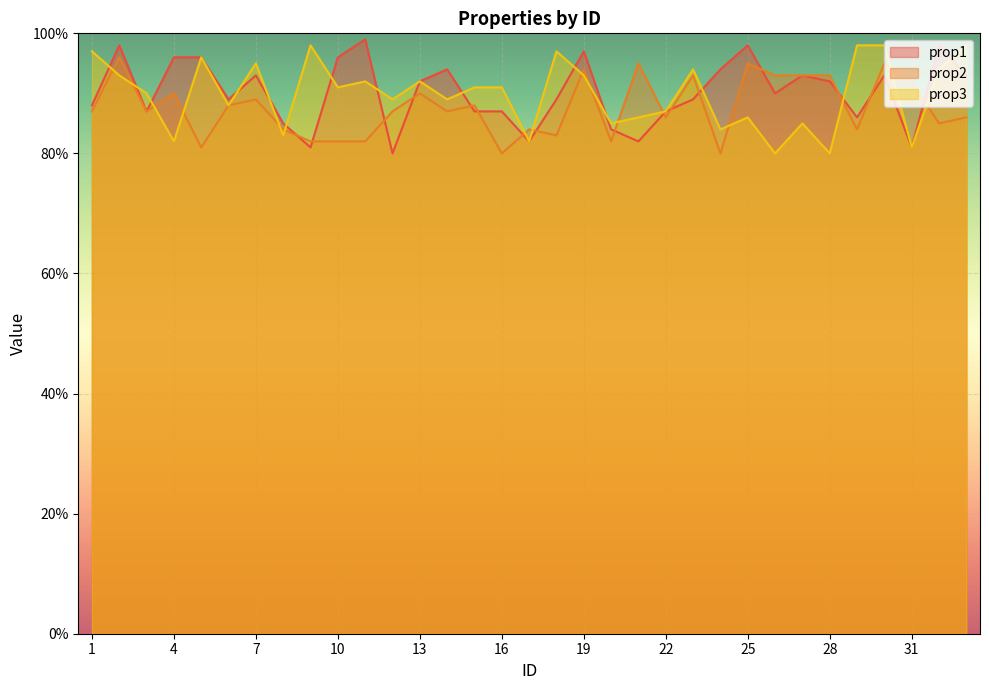

Where is the first local maximum for prop2?

2